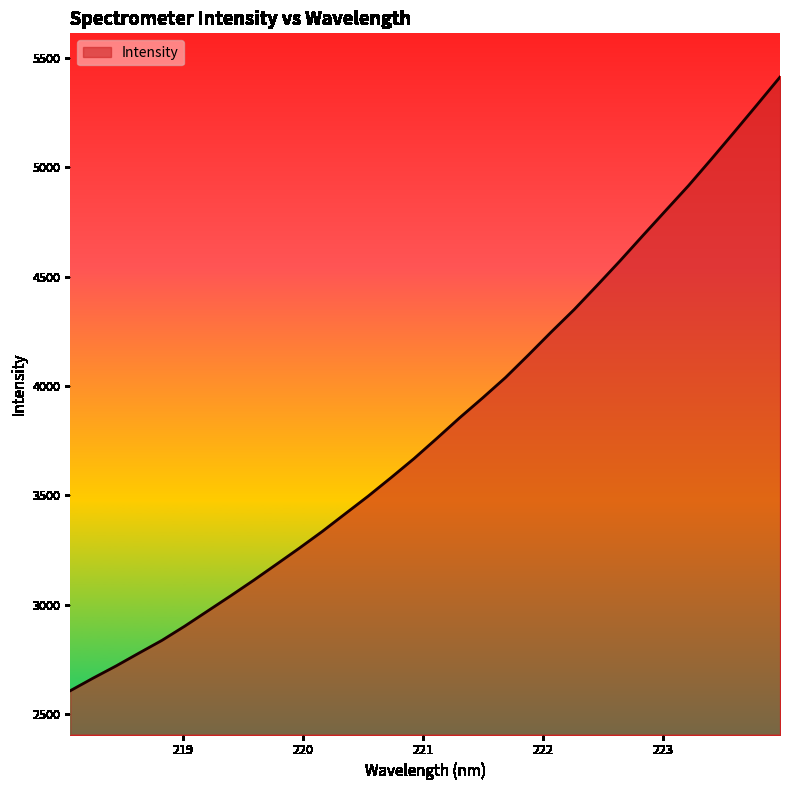

How many distinct data groups are displayed?

1